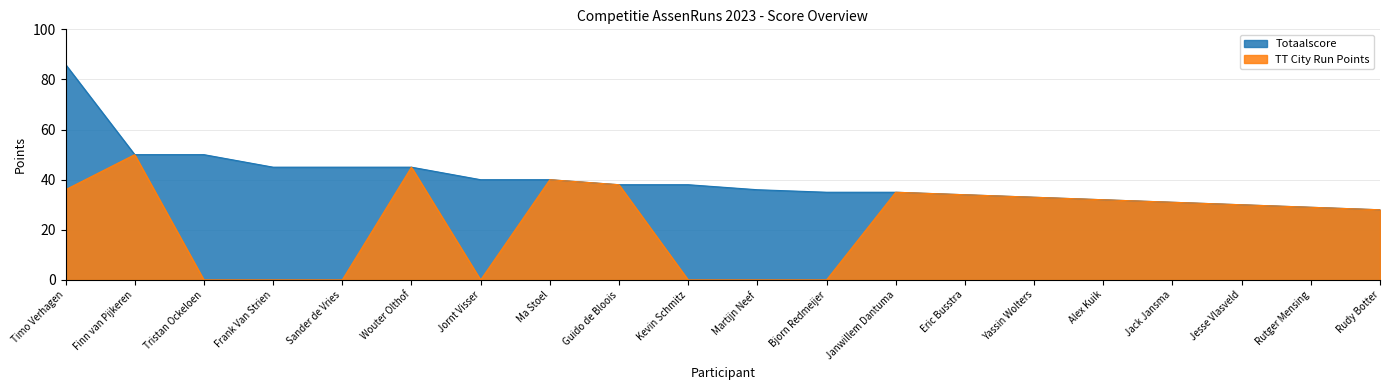

What is the value of the Totaalscore point at the 10th from the left?

38